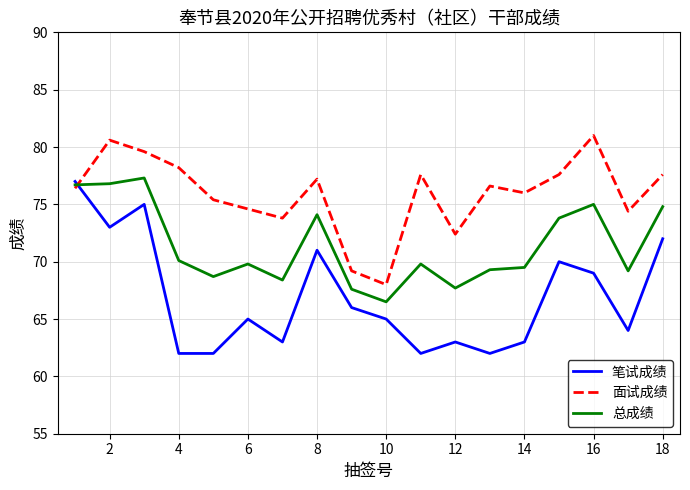

How many interior local peaks does the 面试成绩 series have?

5